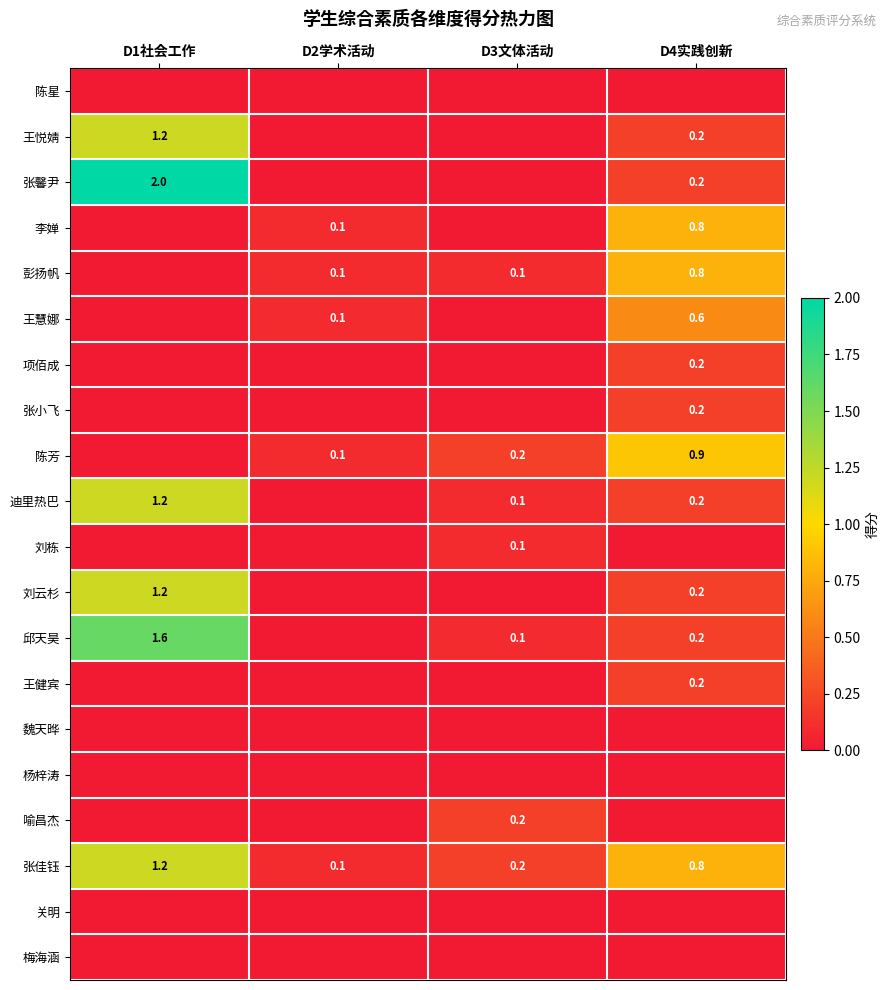

True or false: 迪里热巴 has a value of 1.2 at D1社会工作.

True